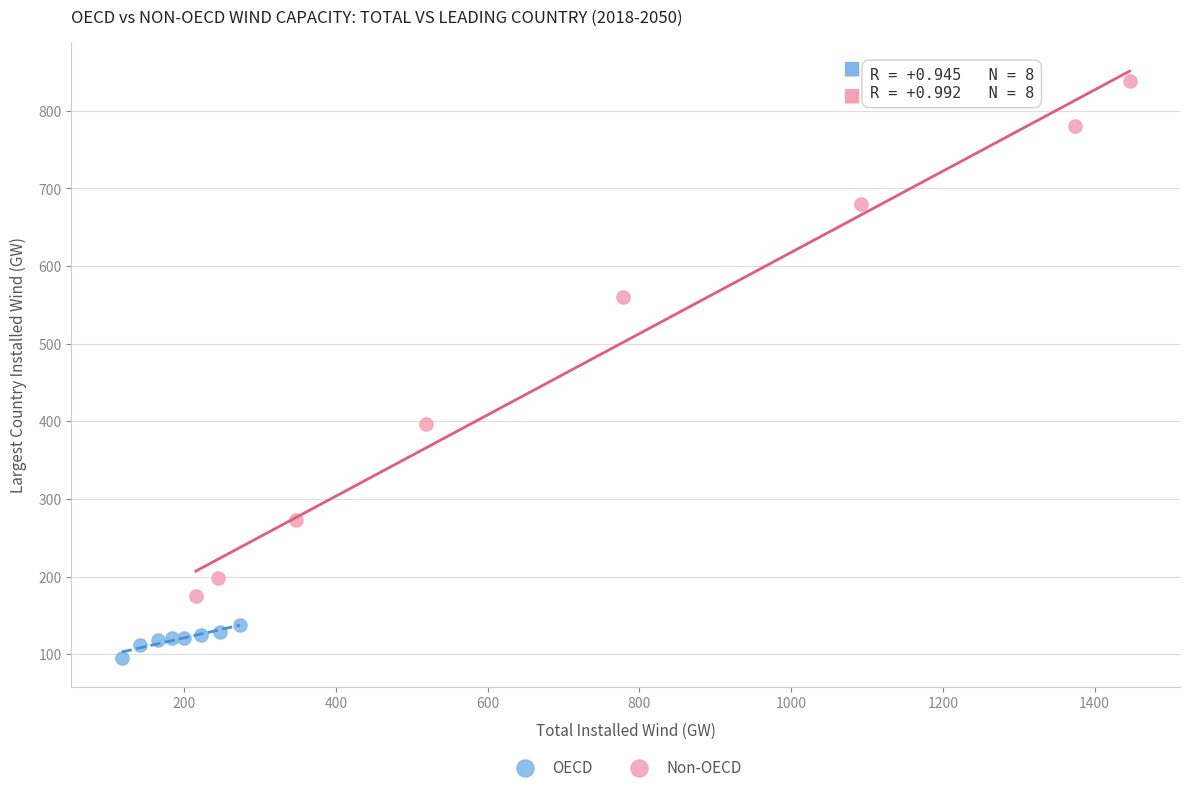

Which series contains the highest Y value?

Non-OECD